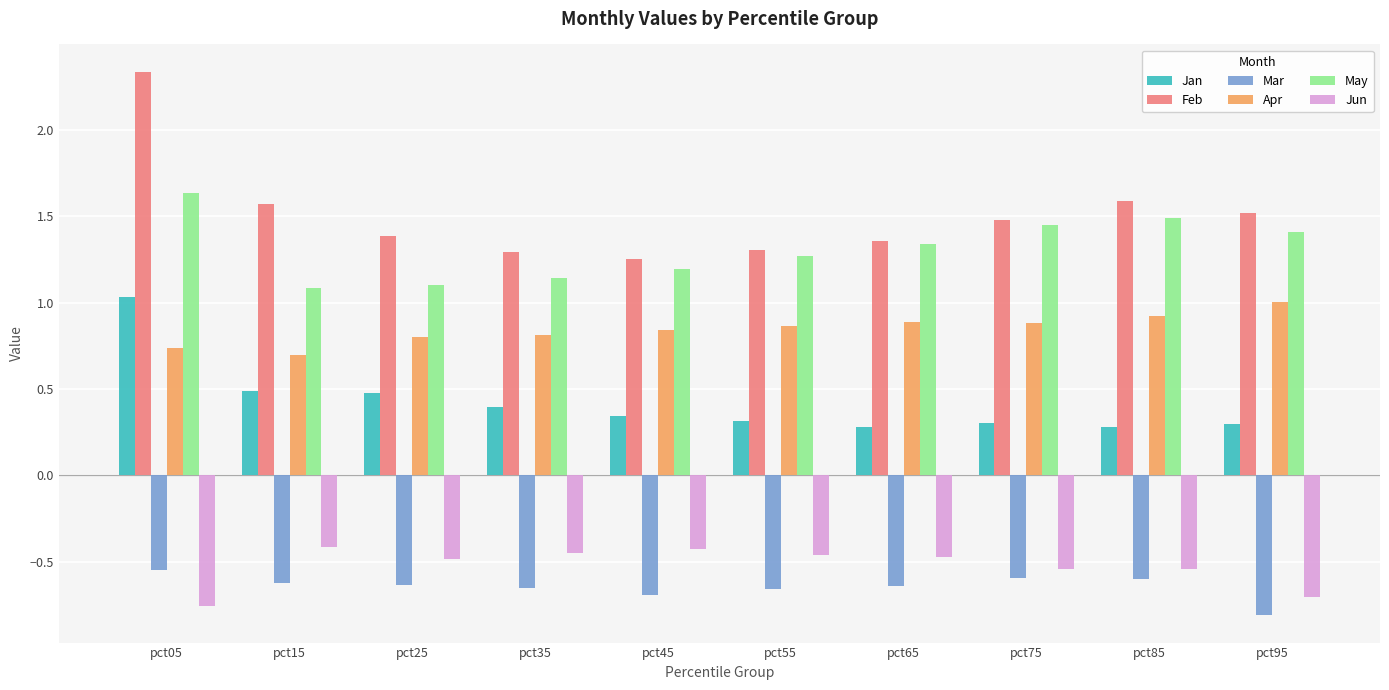

Which series has the widest spread of values?

Feb